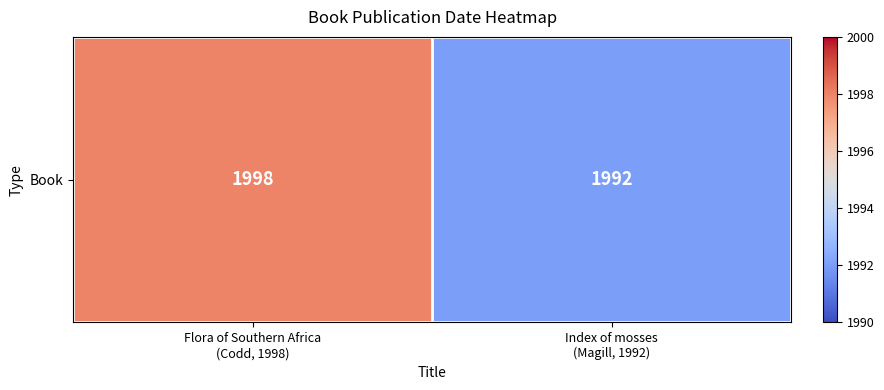

Where is the data nearest to the value 1995?

Flora of Southern Africa
(Codd, 1998)